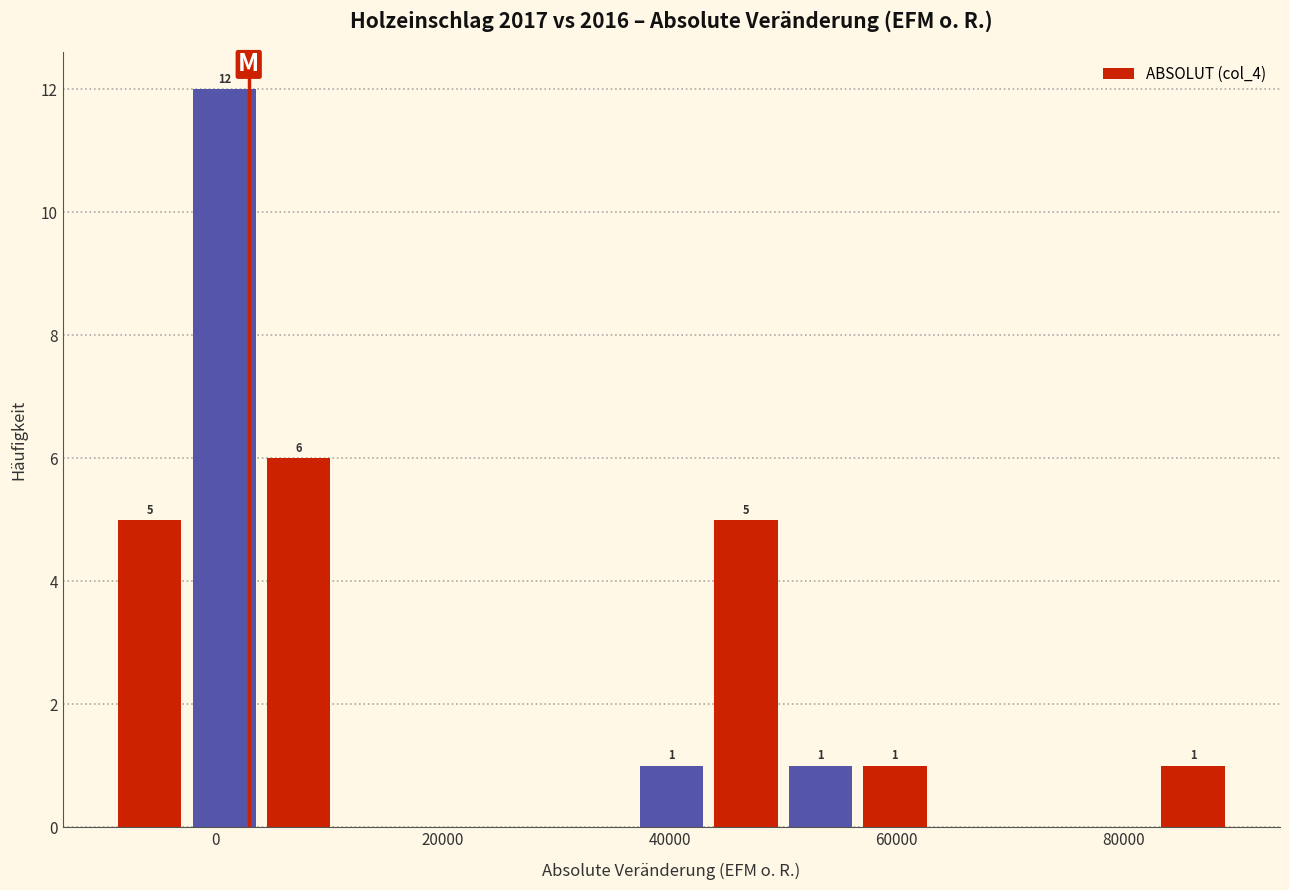

Read against the x-axis, roughly where is the centre of the tallest bar?

0